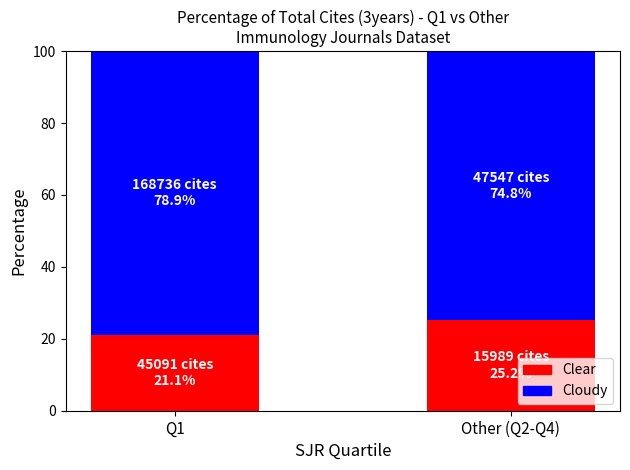

At which label does Clear reach its minimum?

Q1